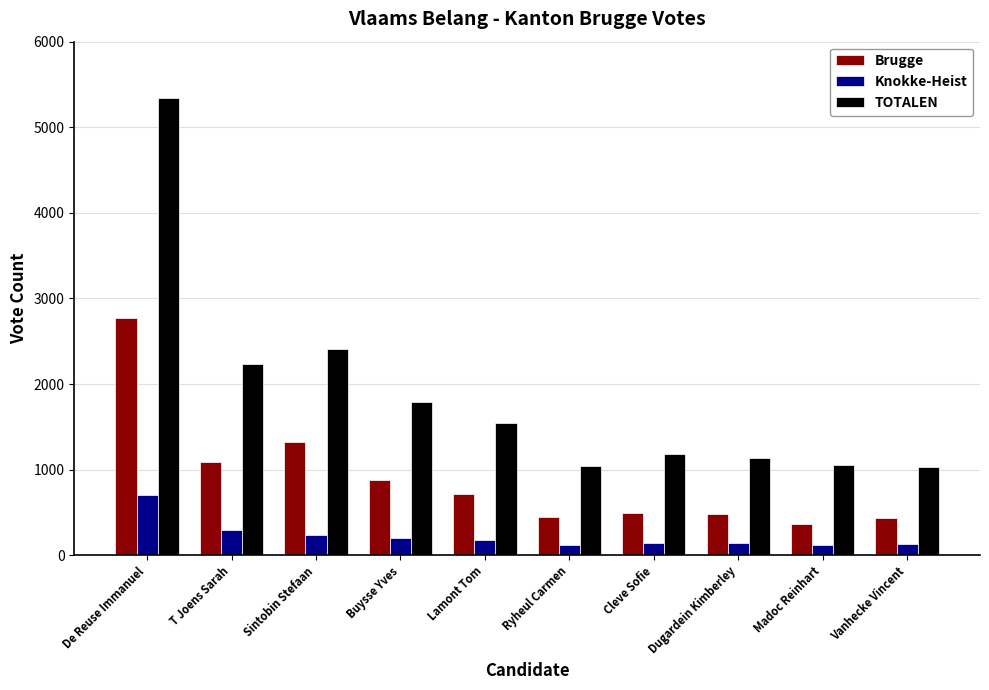

At which label does Brugge reach its peak?

De Reuse Immanuel